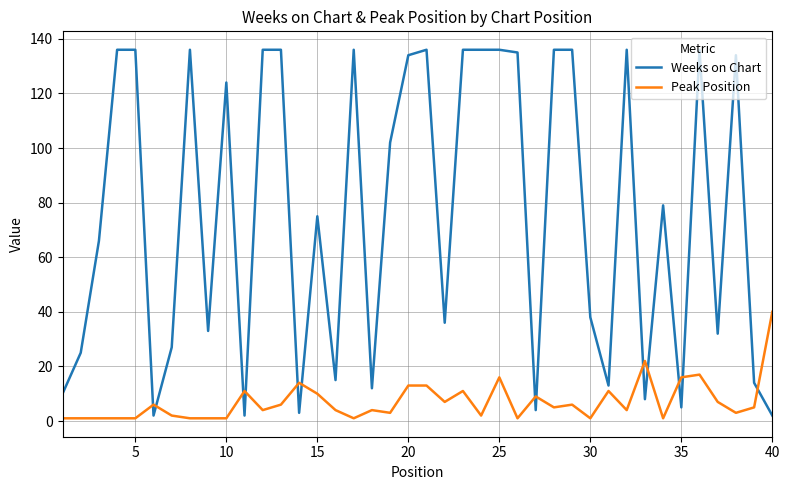

Rank the series by their average value, from lowest to highest.

Peak Position, Weeks on Chart